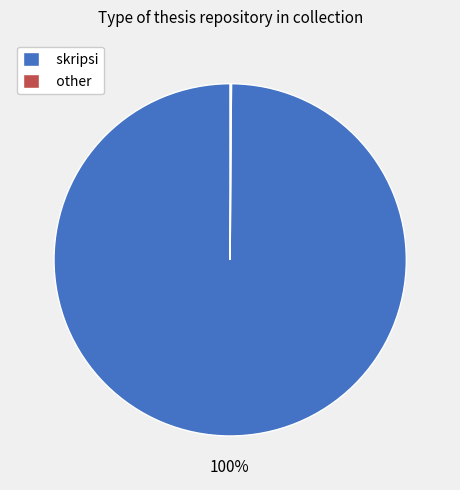

To the nearest percent, what is the average slice percentage?

50%